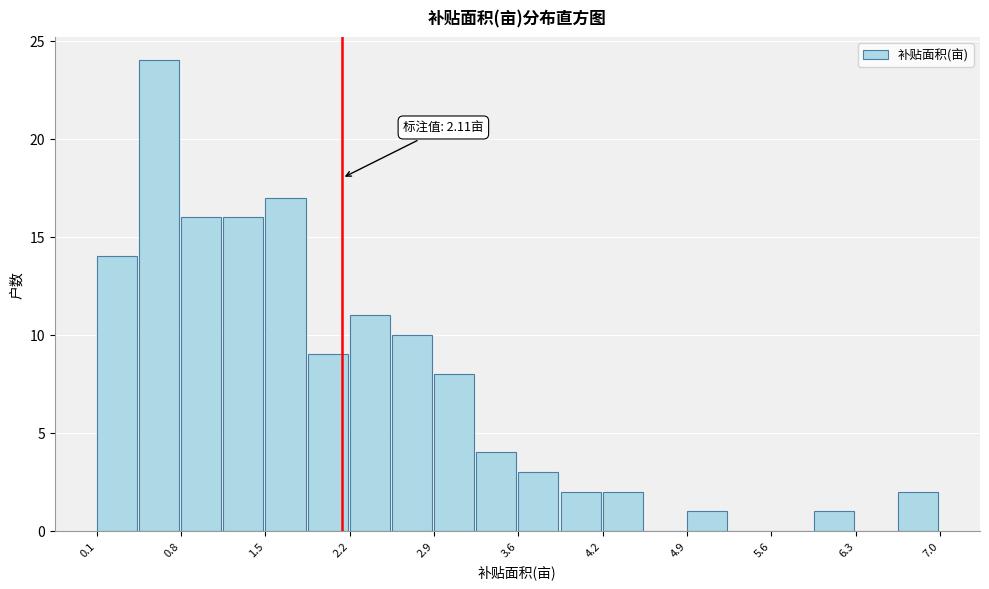

Read against the x-axis, roughly where is the centre of the tallest bar?

0.6